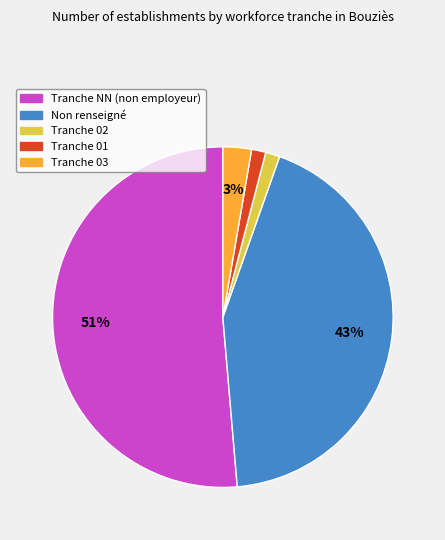

Is there a majority slice in this chart?

Yes